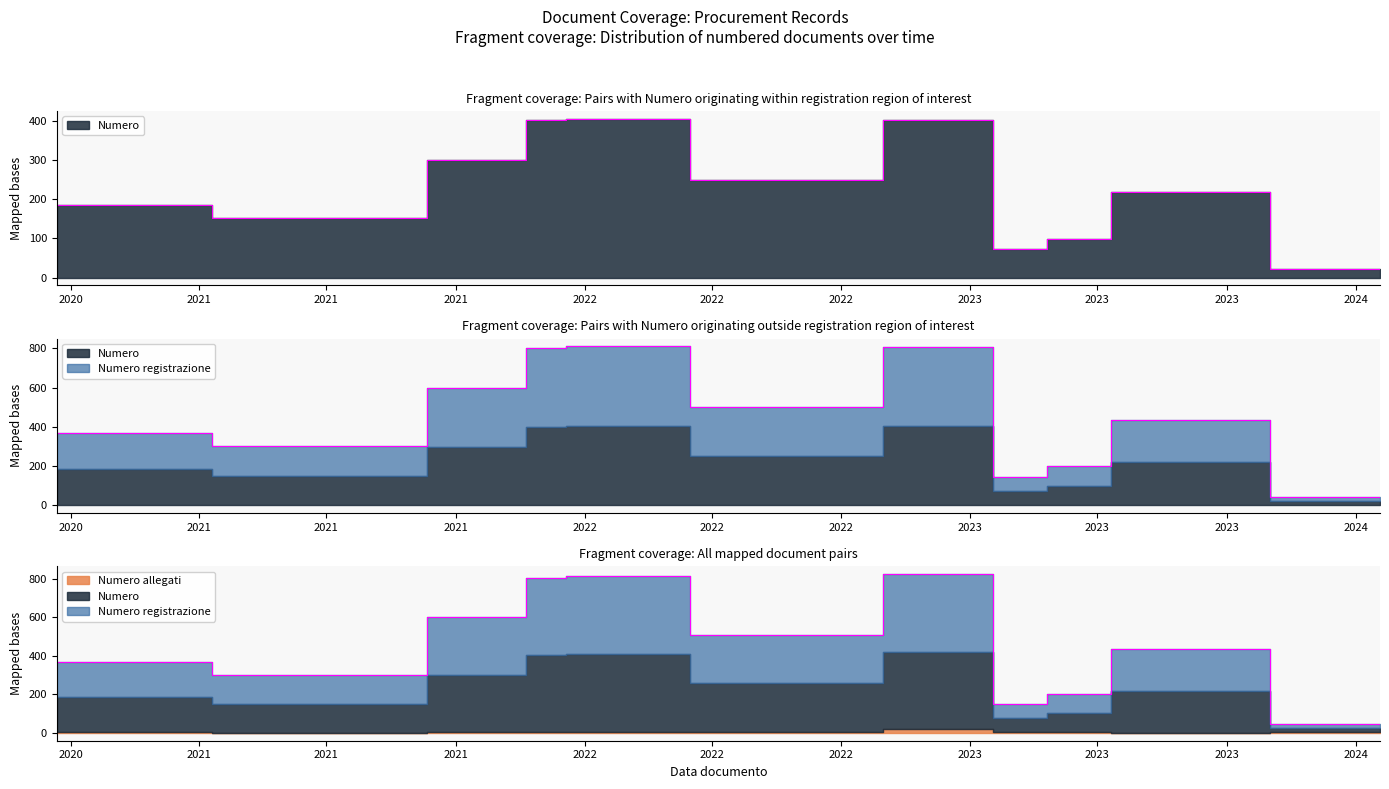

What is the difference between the maximum and minimum values in the Numero series?

383